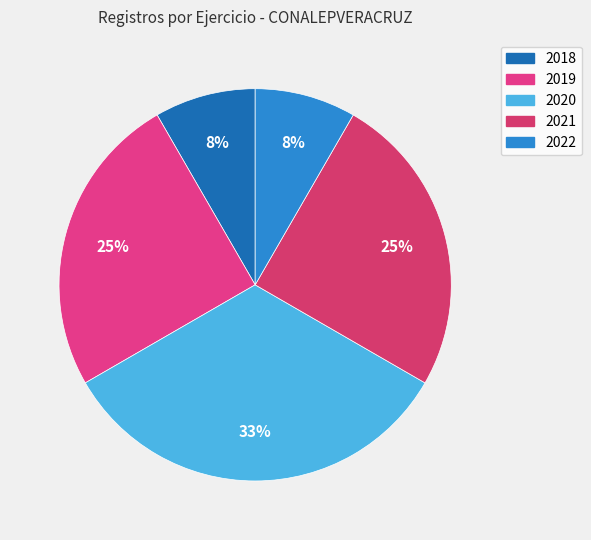

Is there any slice that represents more than half of the pie?

No